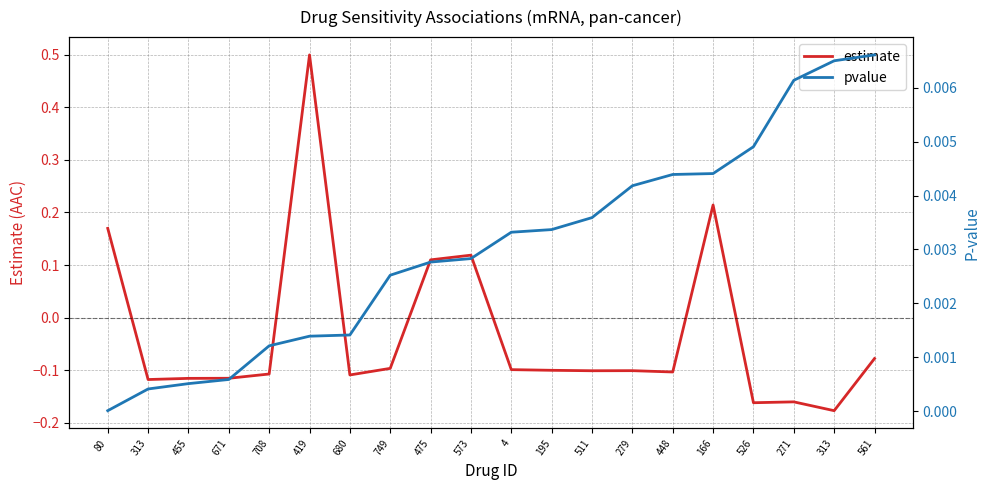

What is the label of the 10th point from the left?

573